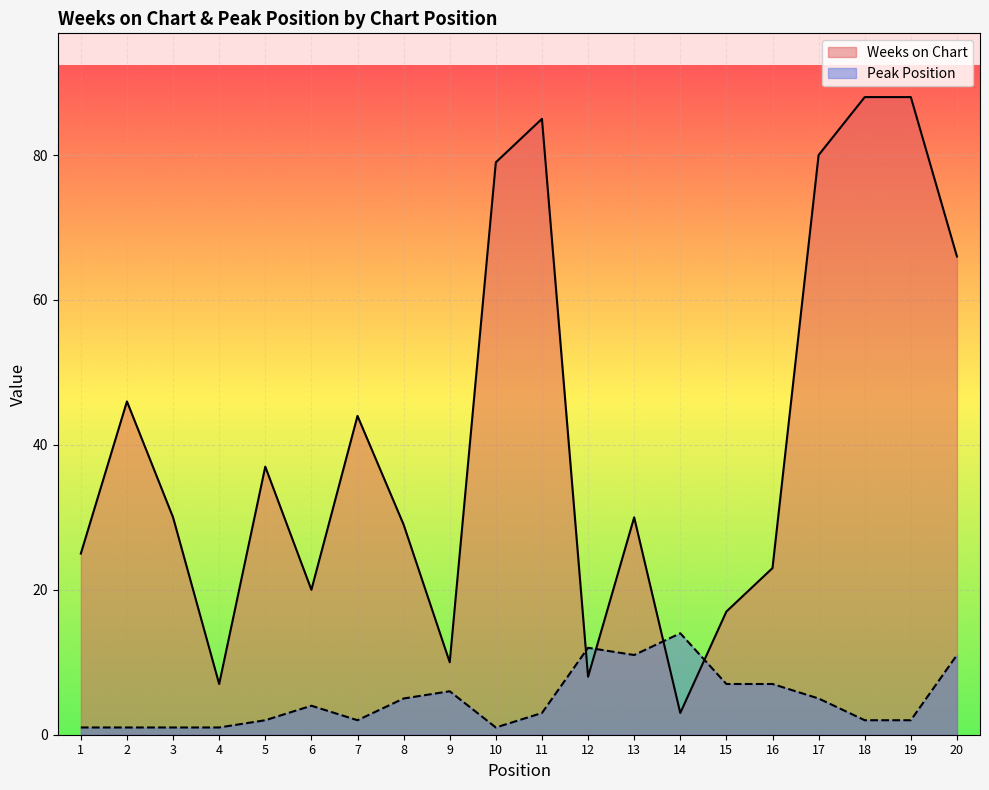

What is the value of the Peak Position point at the 8th from the left?

5